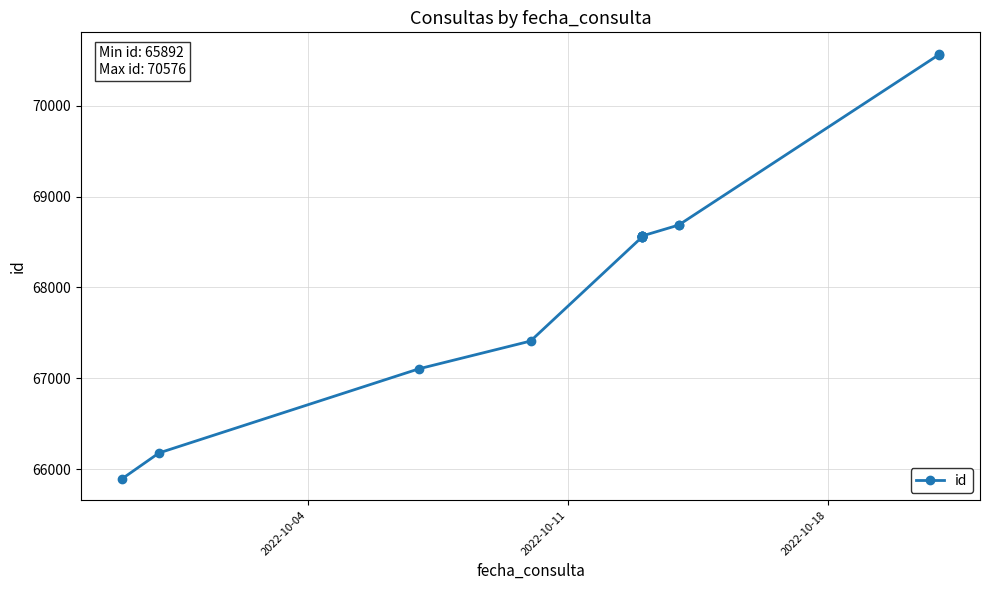

True or false: the data has more than 0 interior local peaks.

True